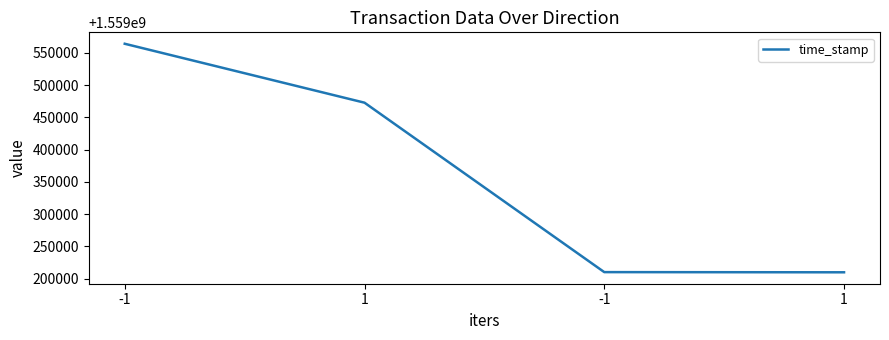

What is the difference between the maximum and minimum values?

354307